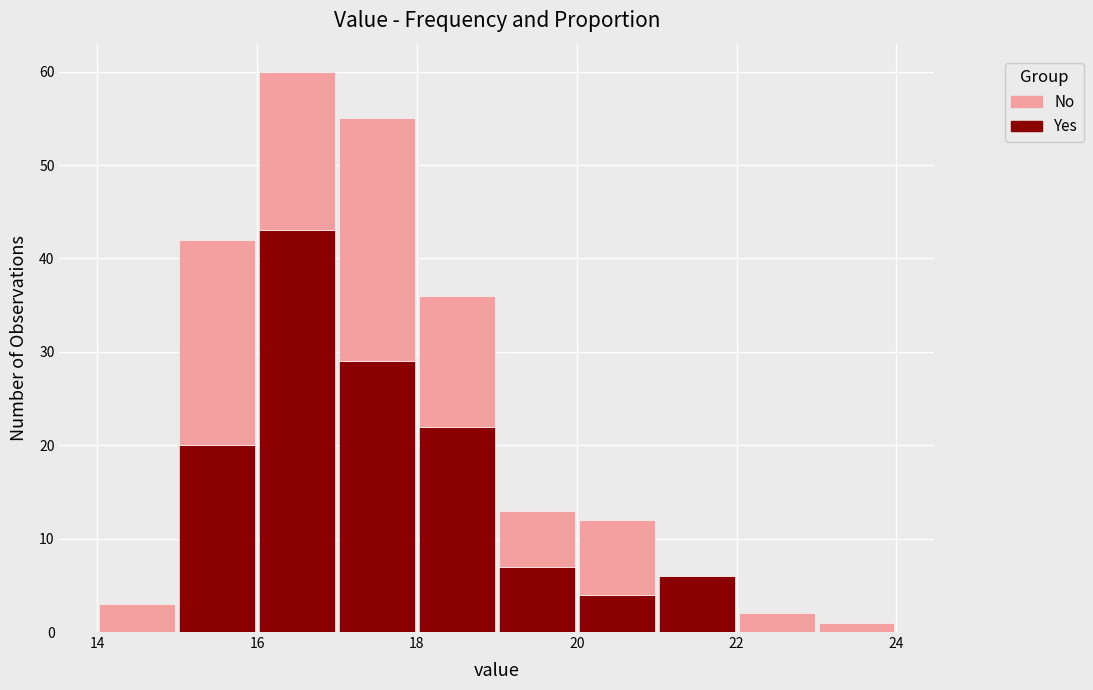

Reading left to right, list every stacked bar in this chart as the range it spans on the x-axis followed by its total height. The values are not printed on the chart, so give them approximately, as read against the axis.

14 to 15: 3
15 to 16: 42
16 to 17: 60
17 to 18: 55
18 to 19: 36
19 to 20: 13
20 to 21: 12
21 to 22: 6
22 to 23: 2
23 to 24: 1